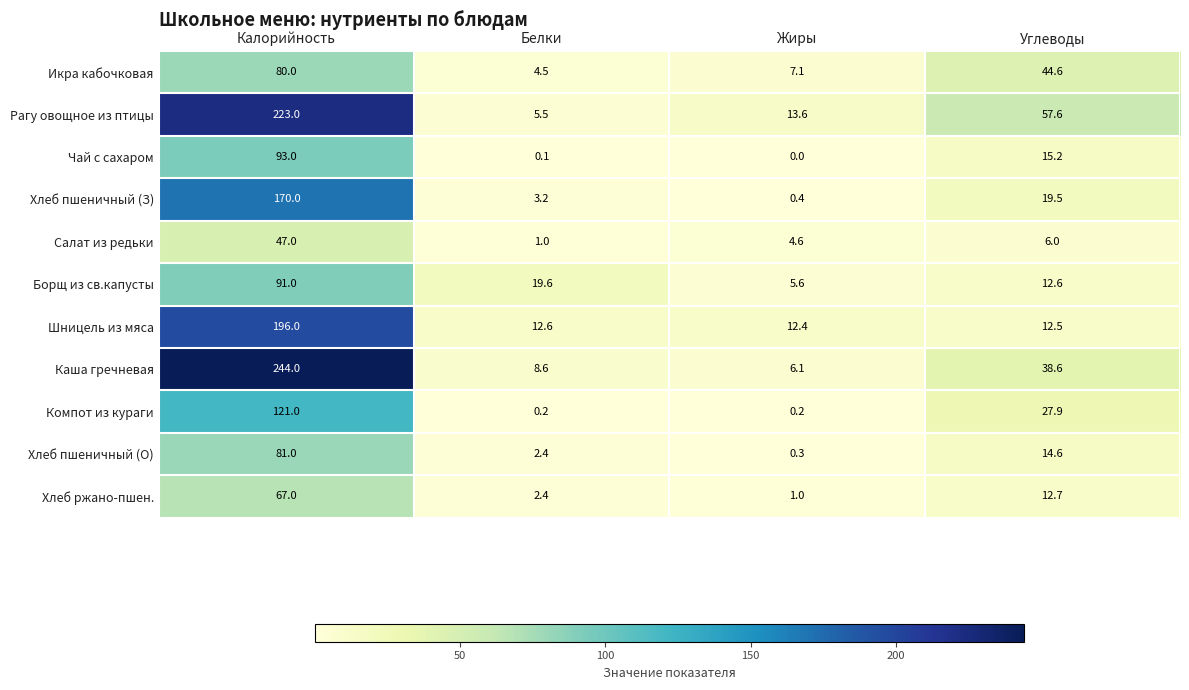

Where is Хлеб пшеничный (З) nearest to the value 85?

Углеводы